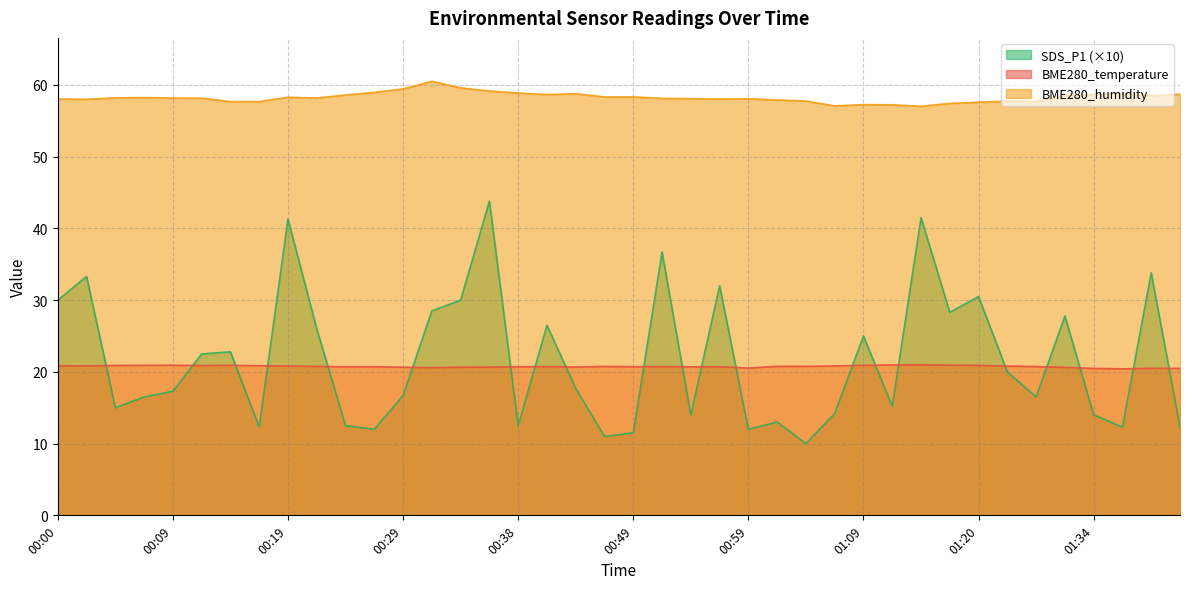

Reading right to left, list all the values displayed in this chart.

BME280_temperature: 20.5	20.5	20.4	20.5	20.6	20.7	20.8	20.9	20.9	21.0	21.0	20.9	20.8	20.8	20.8	20.5	20.7	20.7	20.7	20.7	20.8	20.7	20.7	20.7	20.7	20.6	20.6	20.6	20.7	20.7	20.8	20.8	20.9	20.9	20.9	20.9	20.9	20.9	20.8	20.9
BME280_humidity: 58.7	58.5	58.8	58.7	58.5	57.7	57.7	57.6	57.4	57.0	57.2	57.2	57.1	57.8	57.9	58.1	58.0	58.1	58.1	58.3	58.3	58.8	58.7	58.9	59.2	59.6	60.5	59.5	59.0	58.6	58.2	58.3	57.7	57.7	58.2	58.2	58.2	58.2	58.0	58.0
SDS_P1: 12.3	33.8	12.3	14.0	27.8	16.5	20.0	30.5	28.3	41.5	15.2	25.0	14.2	10.0	13.0	12.0	32.0	14.0	36.7	11.5	11.0	17.7	26.5	12.5	43.8	30.0	28.5	16.7	12.0	12.5	26.0	41.3	12.3	22.8	22.5	17.3	16.5	15.0	33.3	30.0